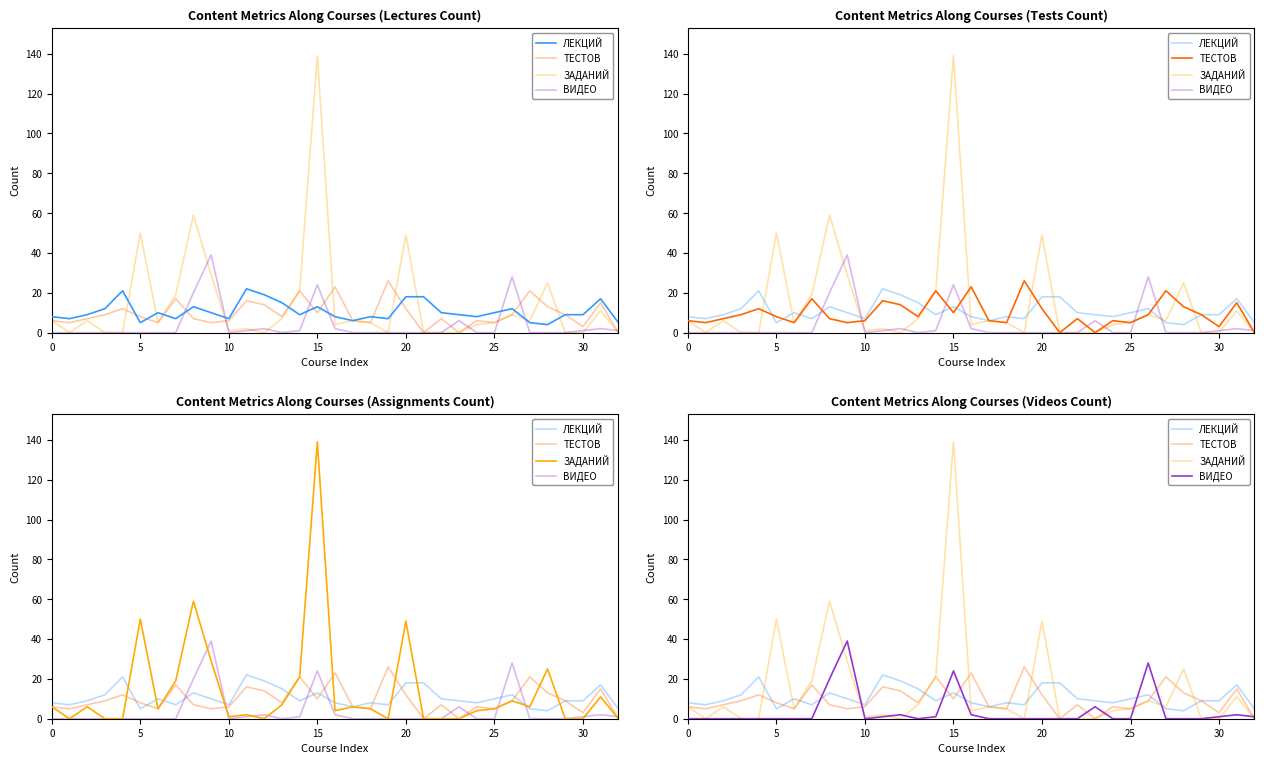

In ТЕСТОВ, how many points are higher than both neighbors (excluding endpoints)?

10